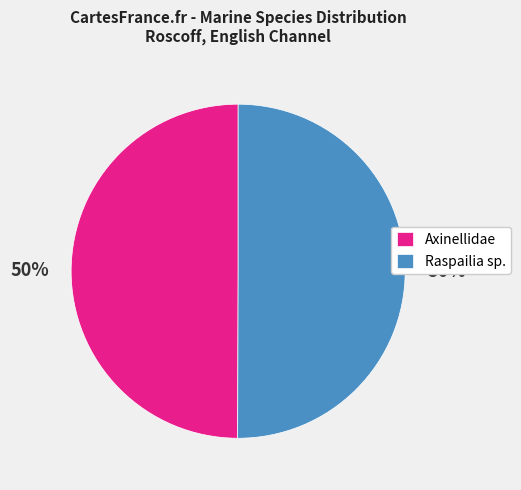

To the nearest percent, what percentage of the pie is Axinellidae?

50%